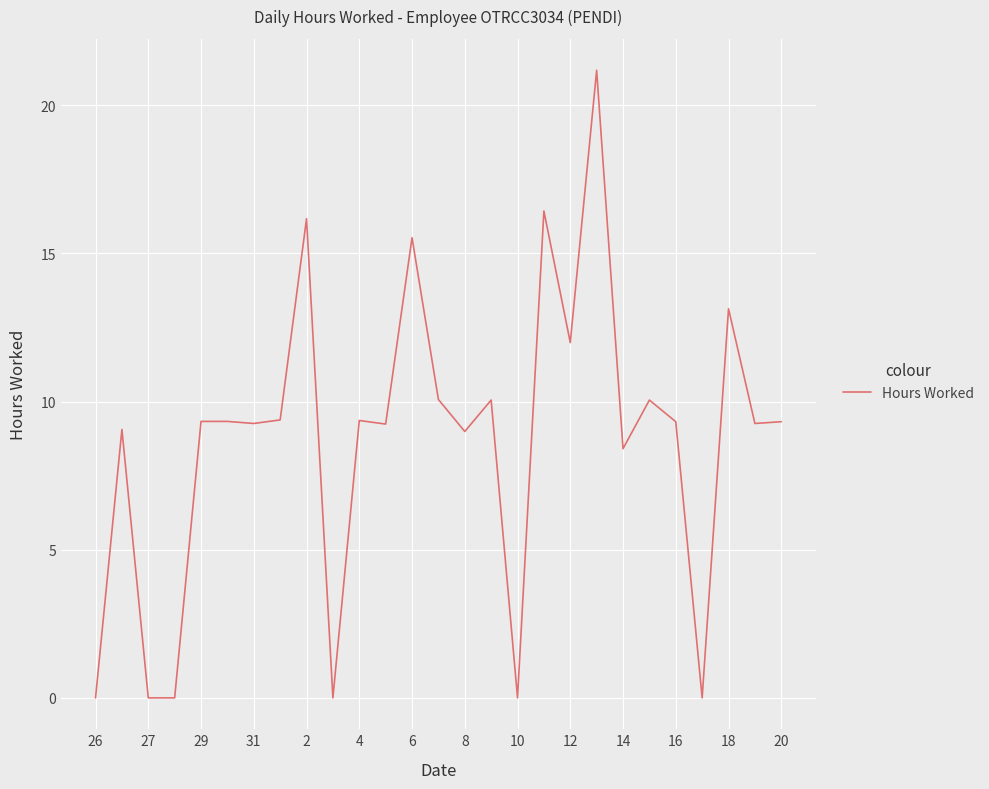

What is the greatest value displayed?

21.2